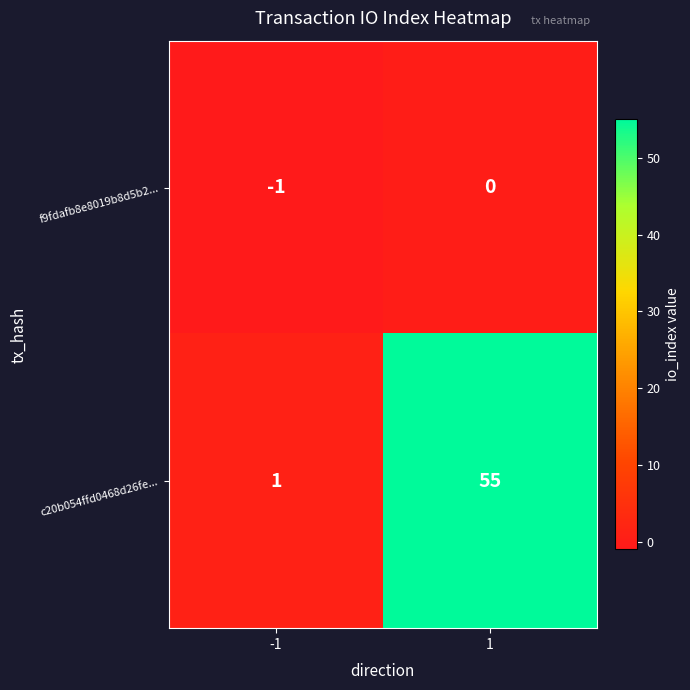

The c20b054ffd0468d26fe... series shows 1 at -1. True or false?

True